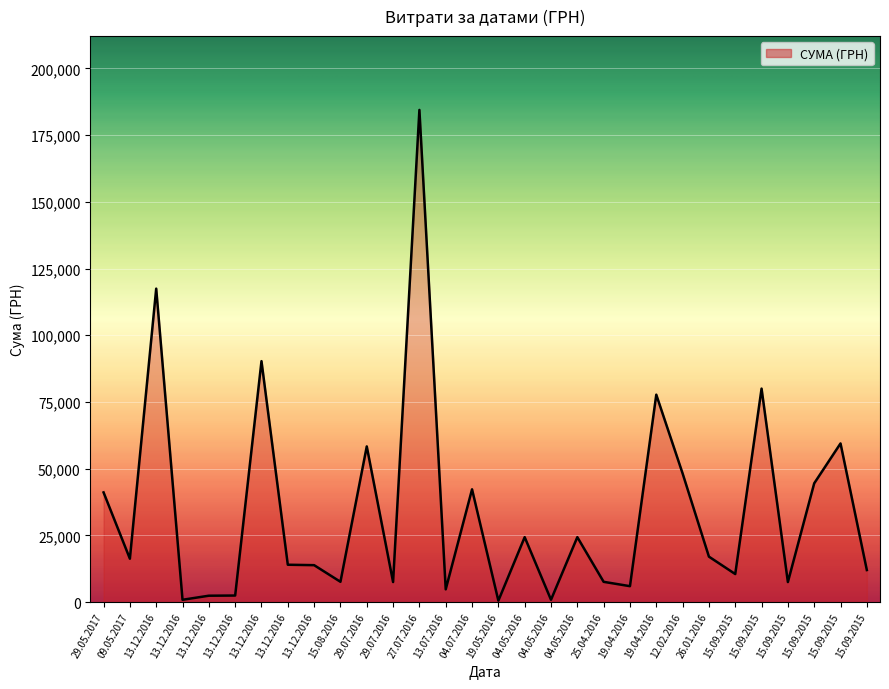

How many lines are shown in the chart?

1